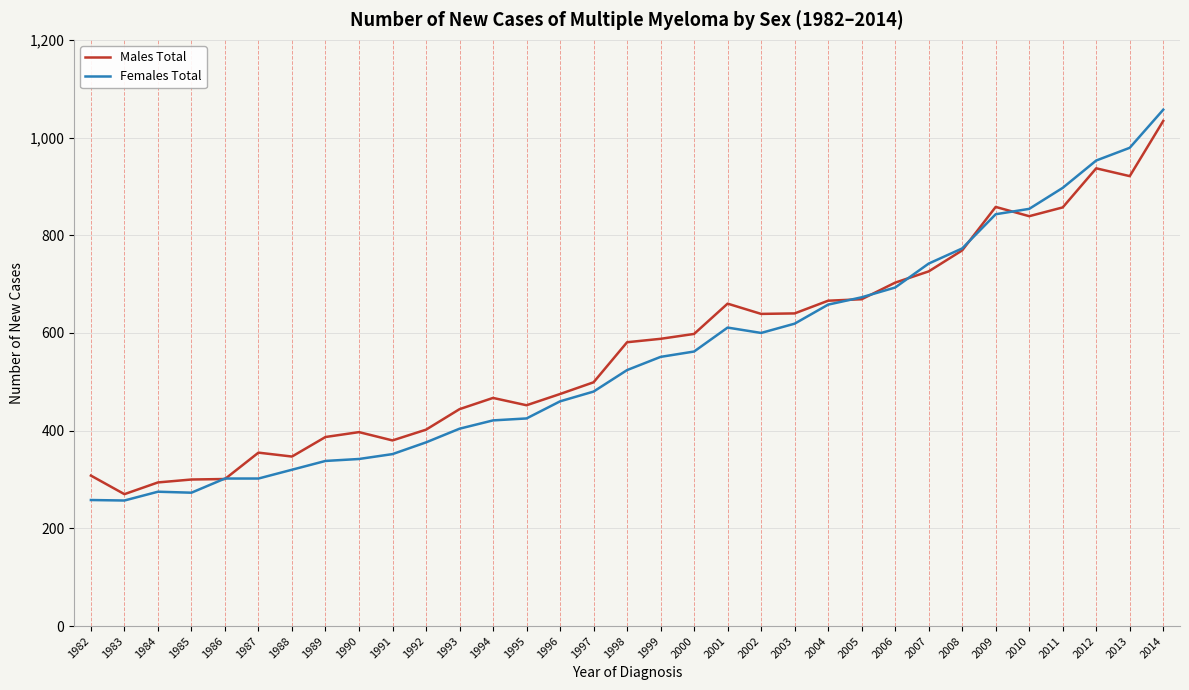

Which series has the widest spread of values?

Females Total